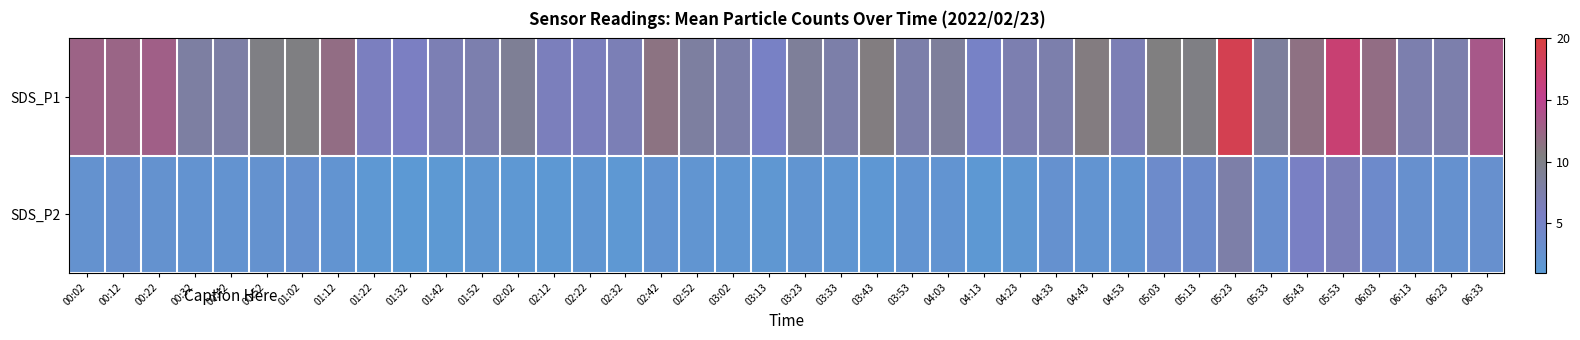

What is the difference between the highest and lowest values at 01:32?

4.6